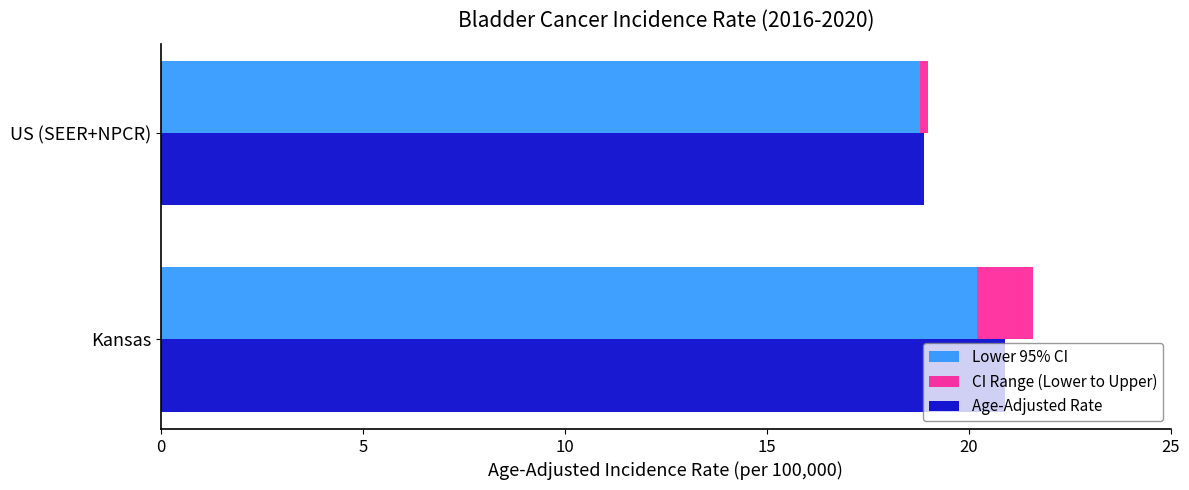

Count the number of data series in this chart.

3